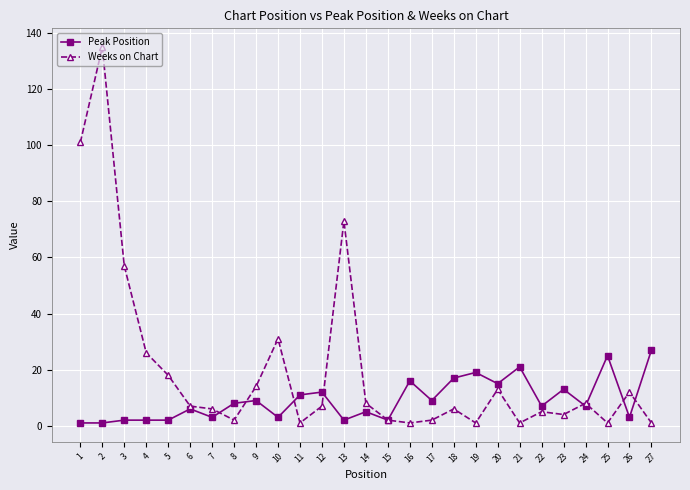

Which category has the highest value in the Peak Position series?

27